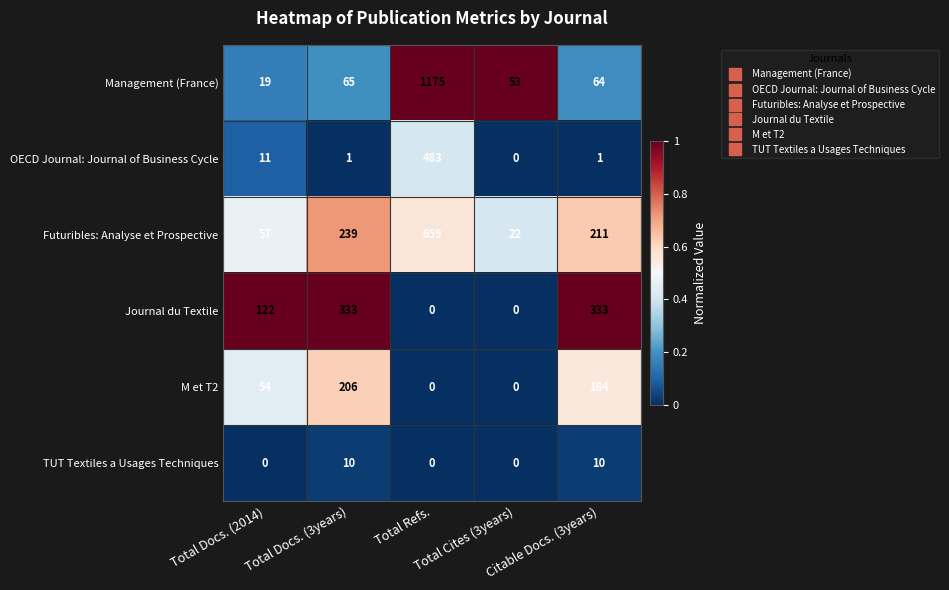

What is the minimum value for Futuribles: Analyse et Prospective?

22